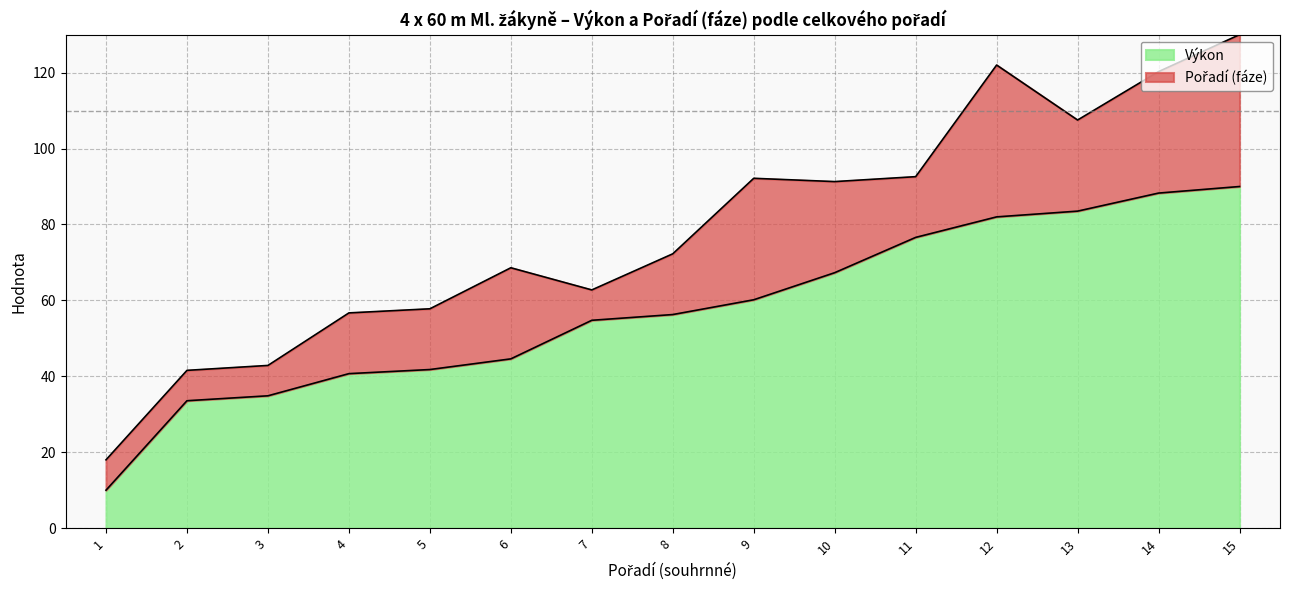

Reading right to left, list all the values displayed in this chart.

90.0	88.3	83.5	82.0	76.6	67.3	60.2	56.3	54.8	44.6	41.8	40.7	34.9	33.6	10.0